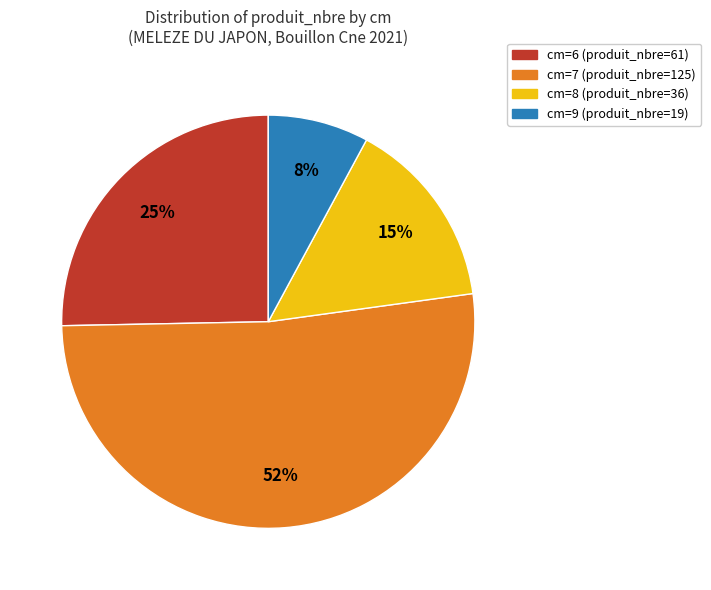

Does any single category account for the majority?

Yes